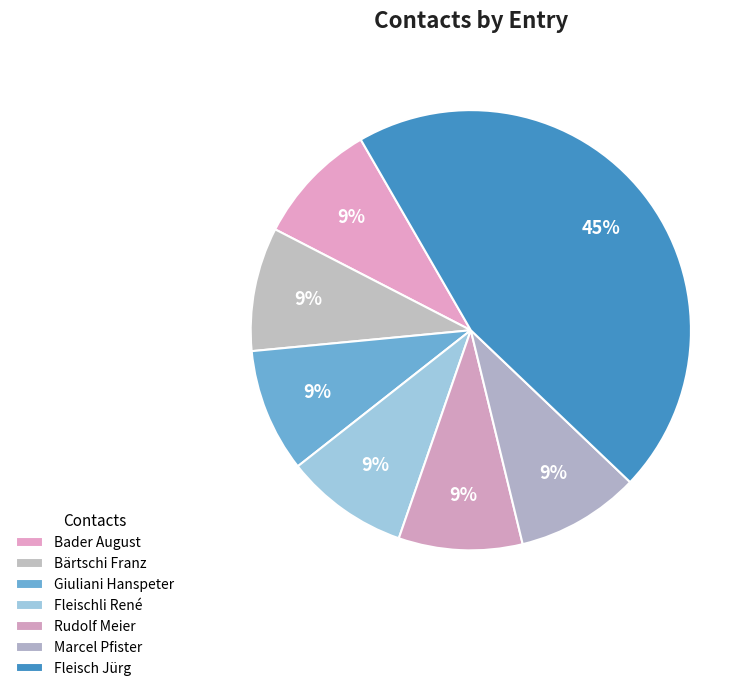

To the nearest percent, what is the average slice percentage?

14%